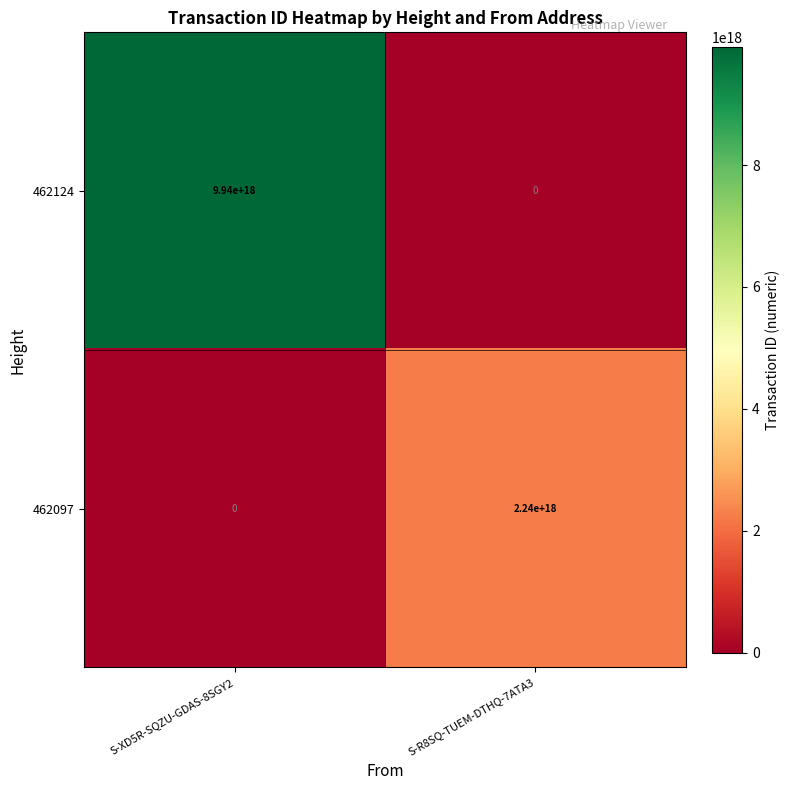

At which category does the chart reach its peak across all series?

S-XD5R-SQZU-GDAS-8SGY2